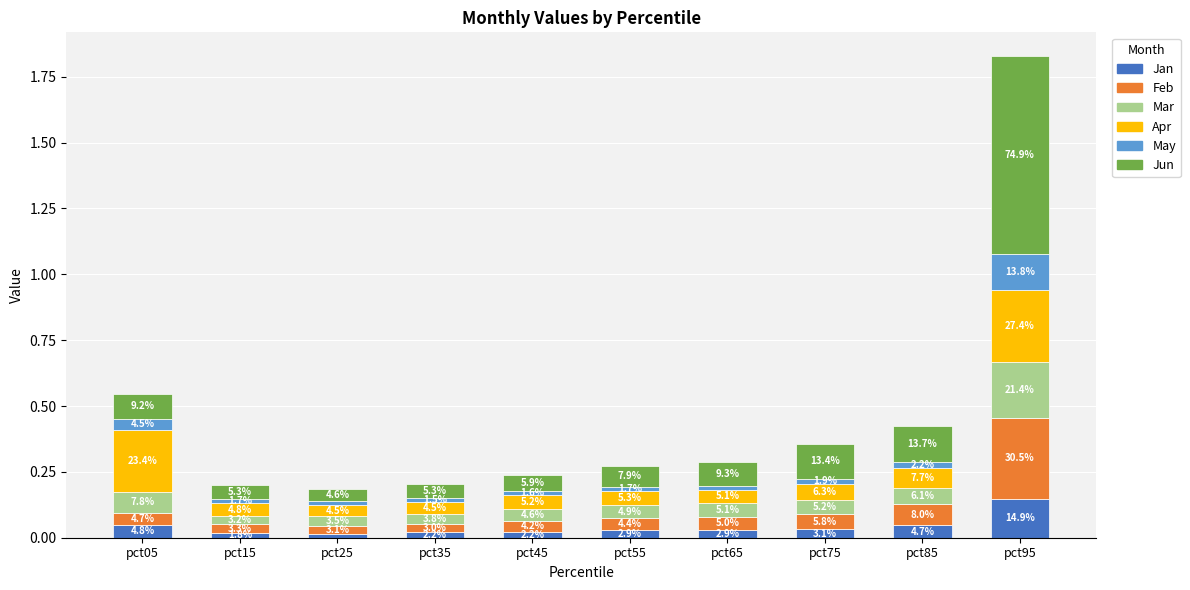

What are all the series names shown in the legend?

Jan, Feb, Mar, Apr, May, Jun